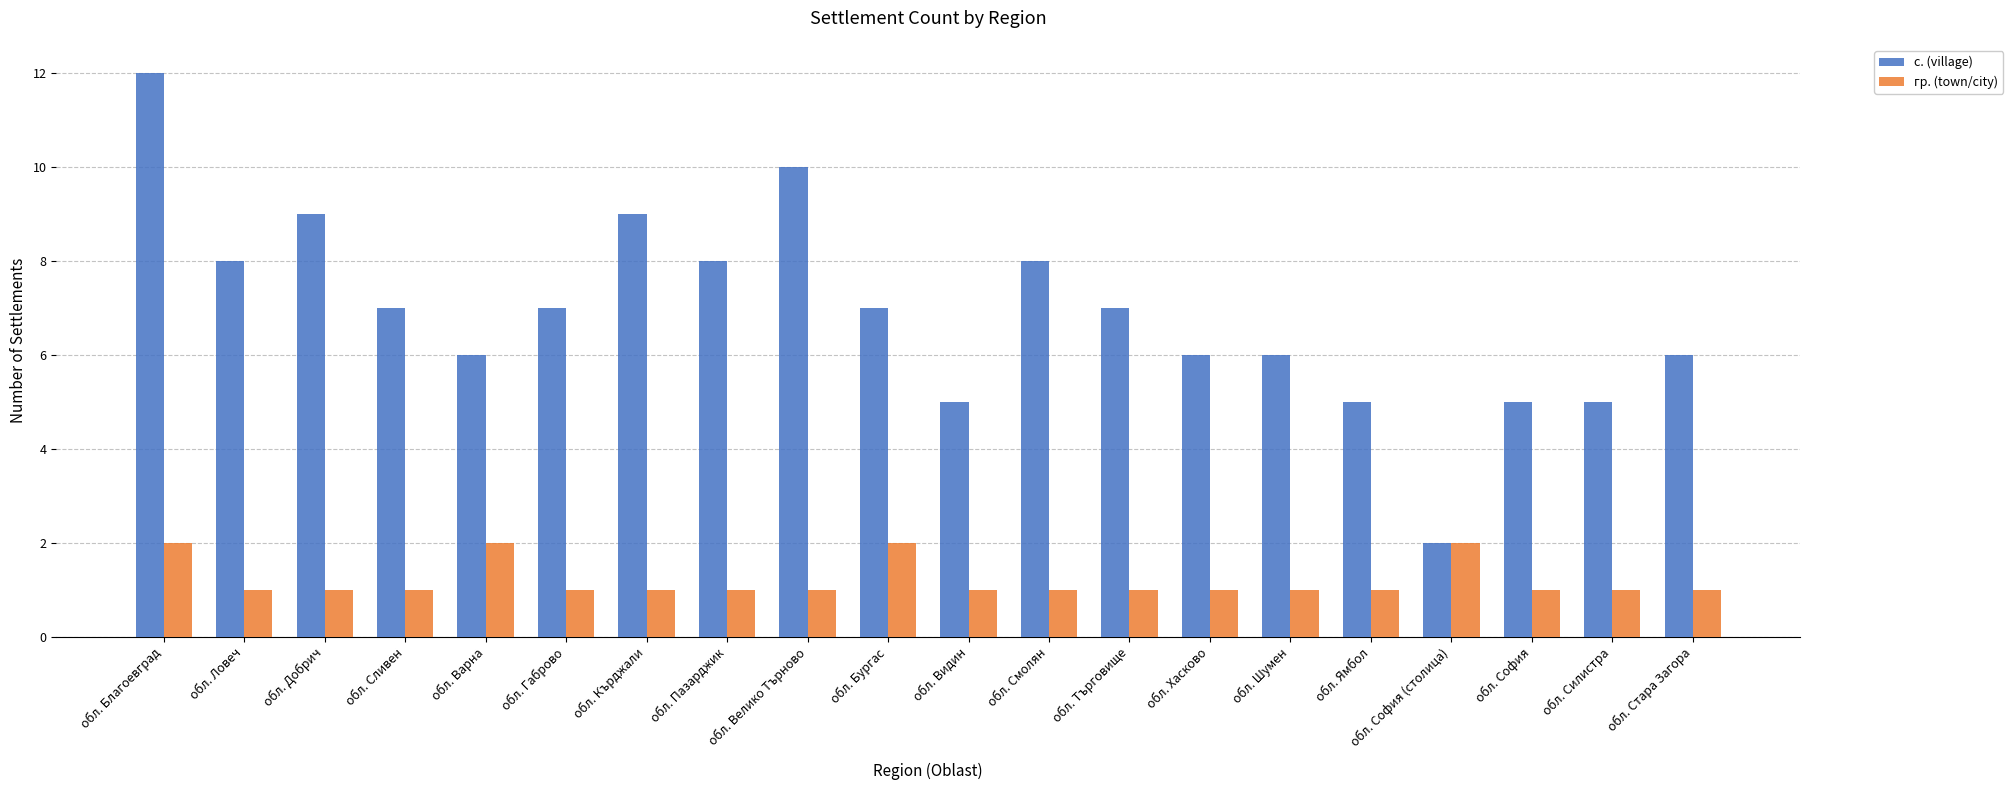

Reading left to right, extract all data points from this chart.

с. (village): 12	8	9	7	6	7	9	8	10	7	5	8	7	6	6	5	2	5	5	6
гр. (town/city): 2	1	1	1	2	1	1	1	1	2	1	1	1	1	1	1	2	1	1	1